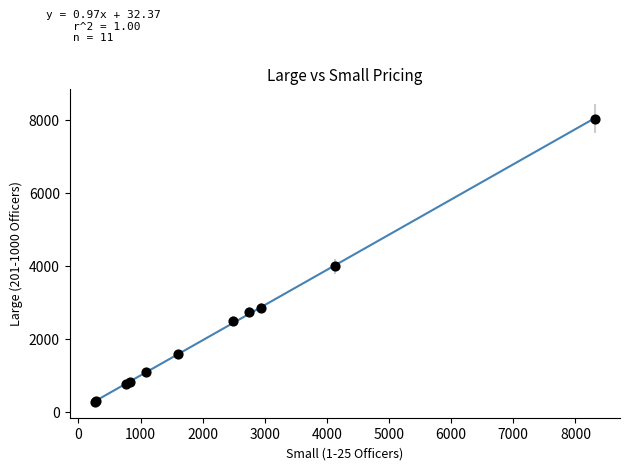

What Y value in the scatter plot is closest to 4155?

3995